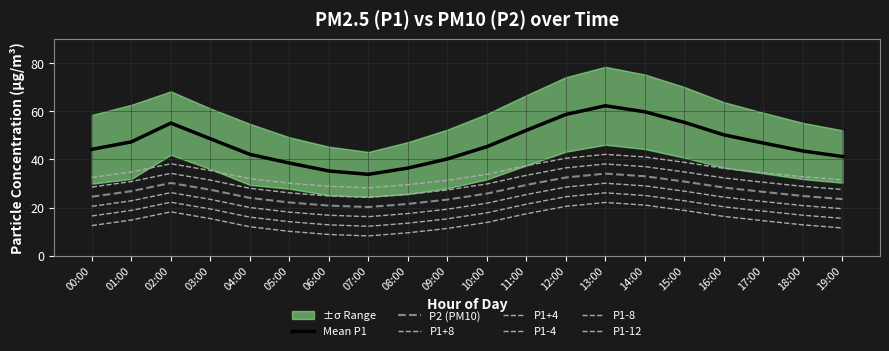

Where is the first local minimum for P1?

07:00